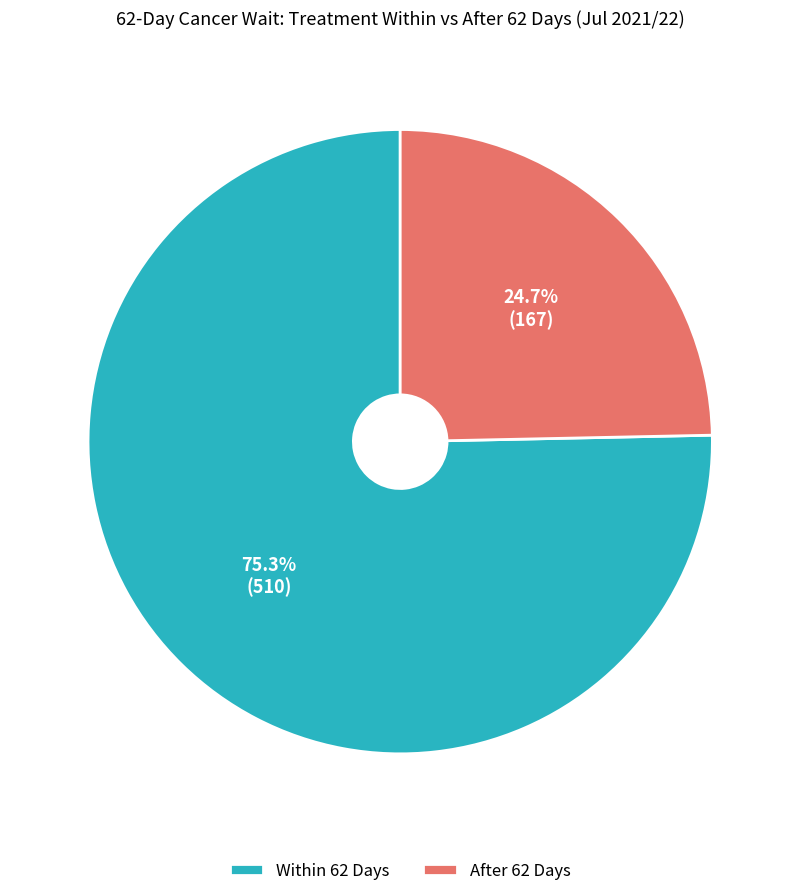

Which has a higher value, Within 62 Days or After 62 Days?

Within 62 Days